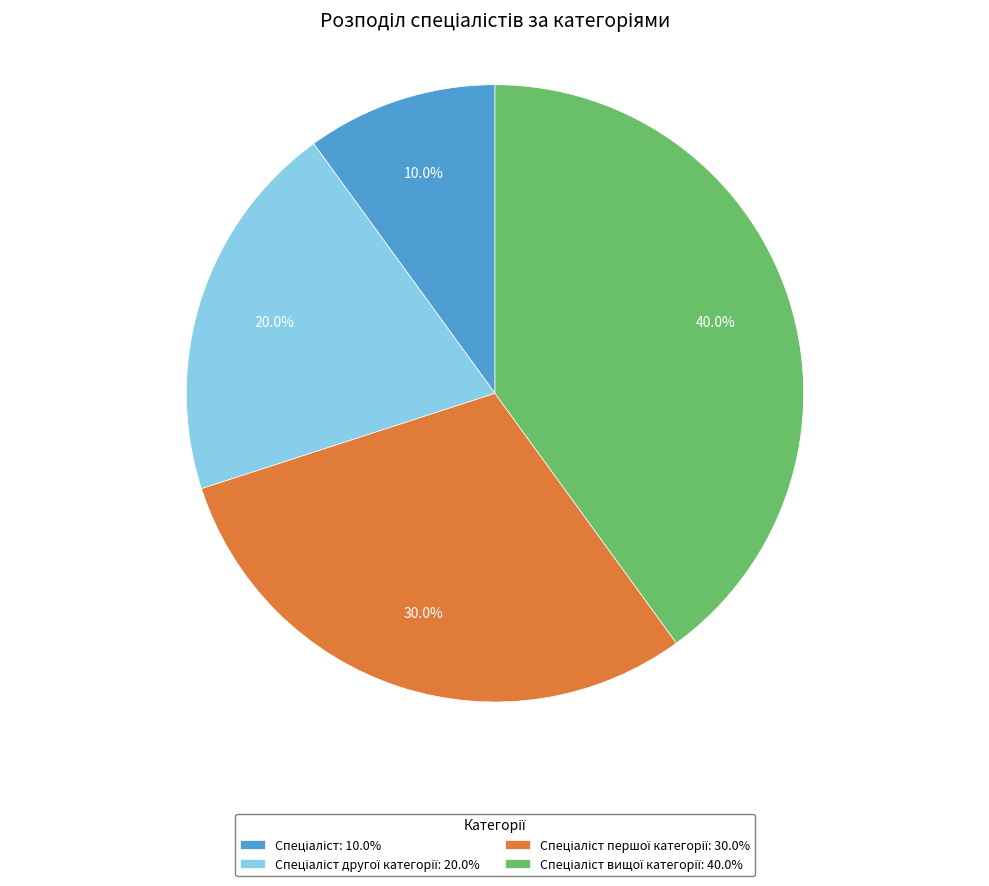

How many segments does this pie chart have?

4